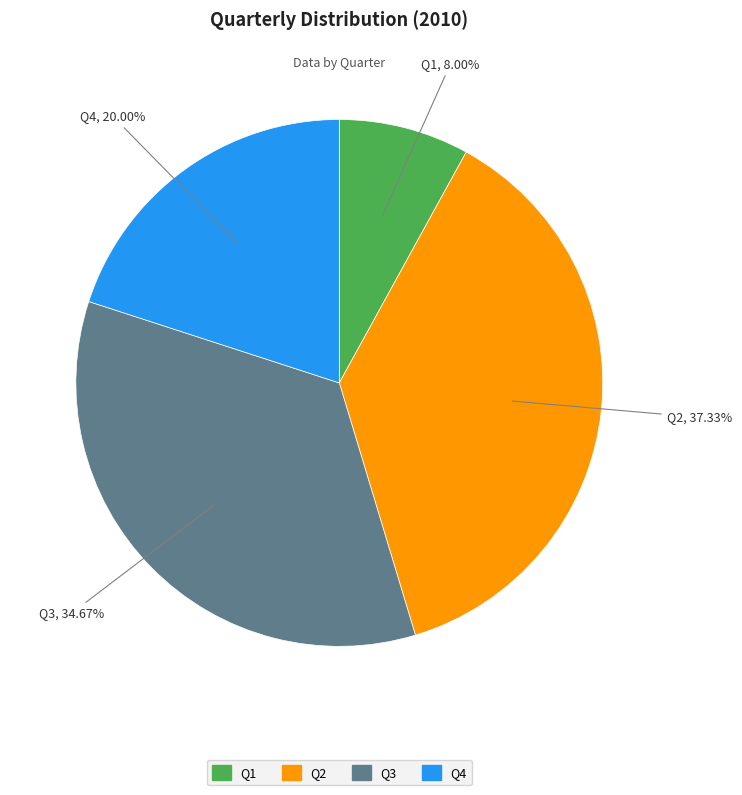

Is it true that Q4 is 33% of the pie?

False